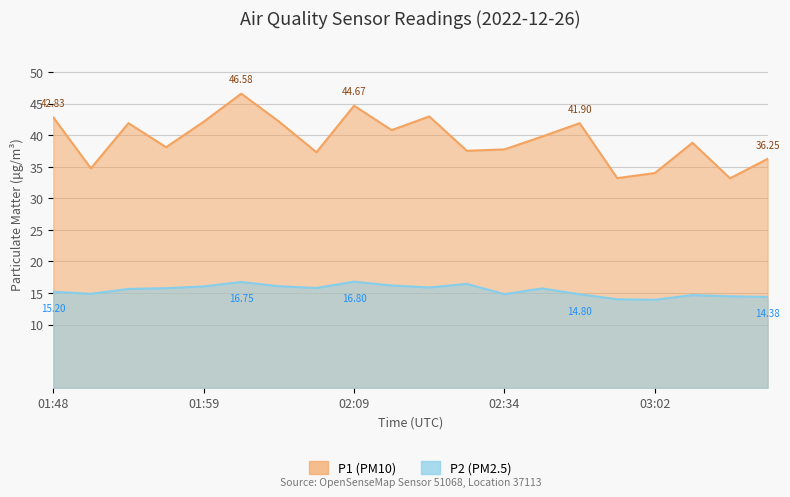

How many lines are shown in the chart?

2